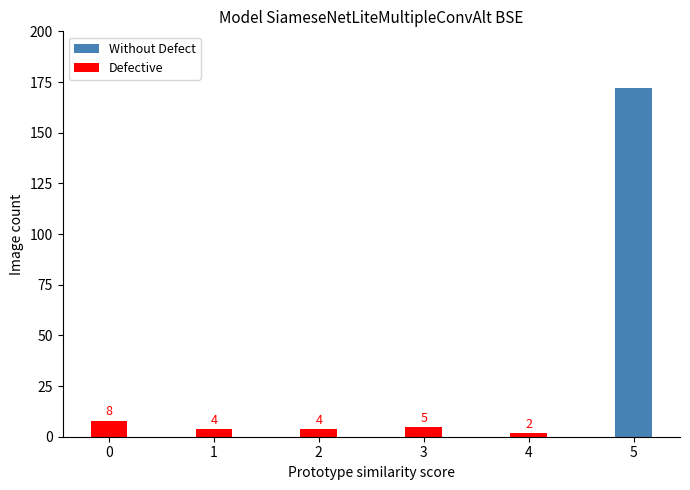

At 0, list the series in order from largest to smallest.

Defective, Without Defect